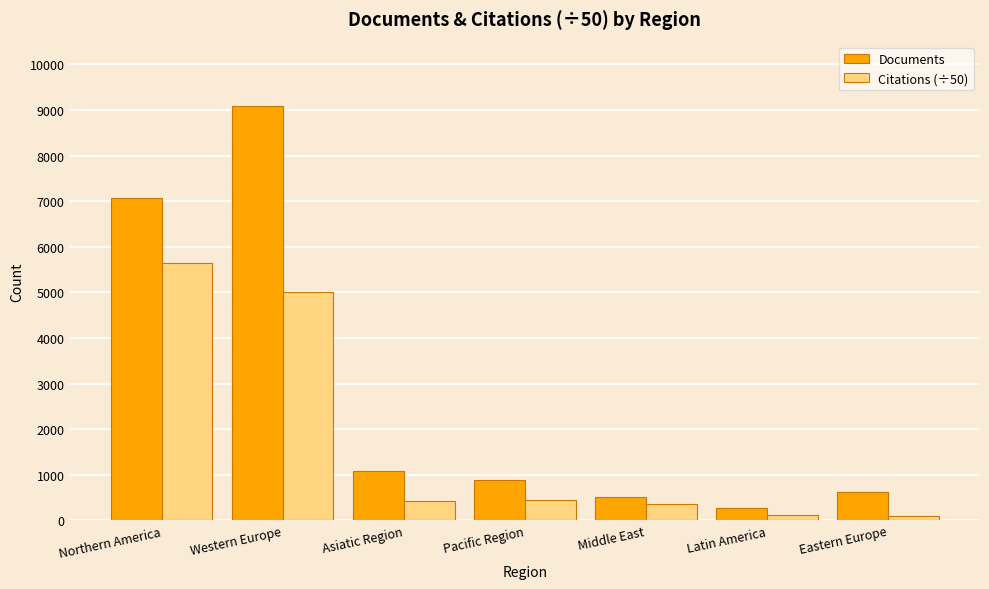

Which series has the widest spread of values?

Documents